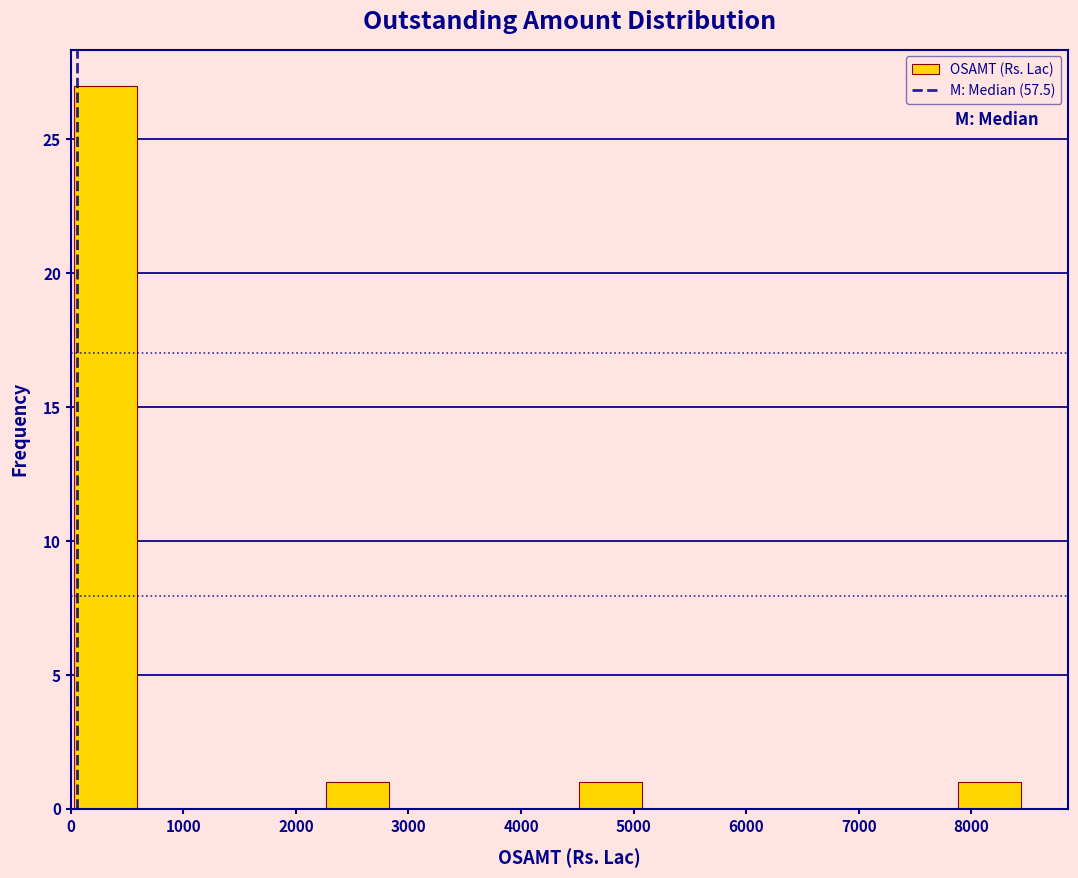

Reading left to right, transcribe this chart: for each bar, give the range it covers on the x-axis and its height. Neither the bar edges nor the heights are printed on the chart, so give them approximately, as read against the axes.

0 to 600: 27
600 to 1100: 0
1100 to 1700: 0
1700 to 2300: 0
2300 to 2800: 1
2800 to 3400: 0
3400 to 4000: 0
4000 to 4500: 0
4500 to 5100: 1
5100 to 5600: 0
5600 to 6200: 0
6200 to 6800: 0
6800 to 7300: 0
7300 to 7900: 0
7900 to 8400: 1